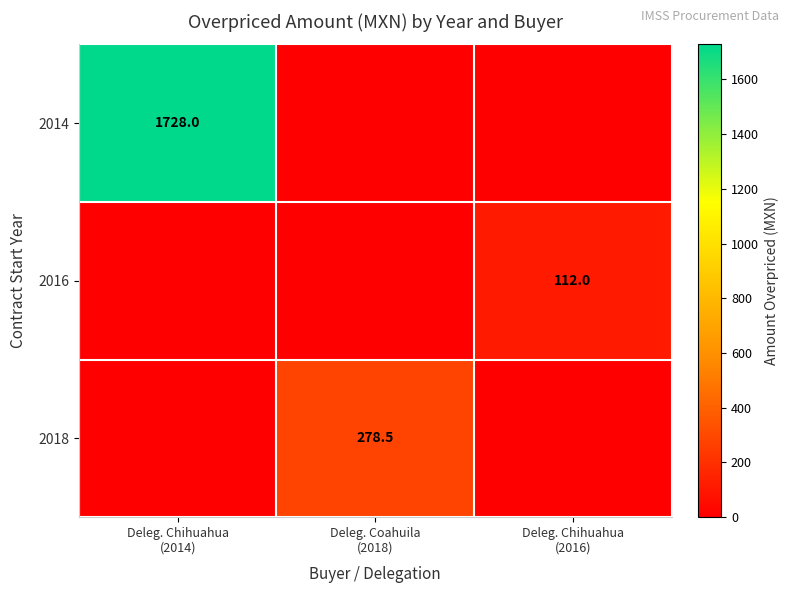

Which series has the largest total across all categories?

2014